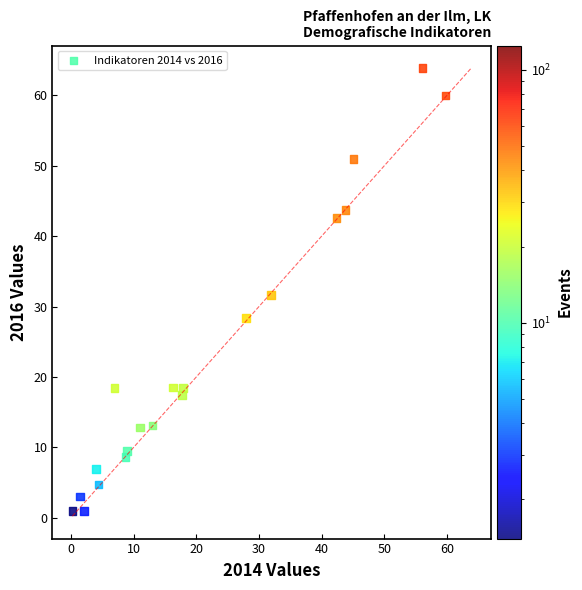

What is the range of X values (max minus min)?

59.6